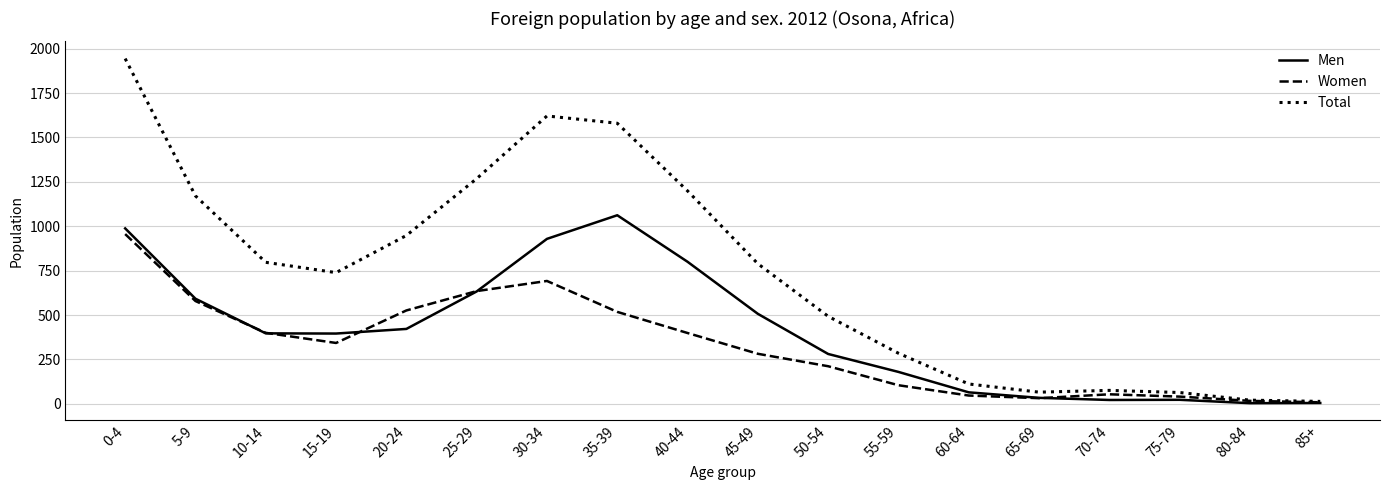

At which category is the sum across all series the highest?

0-4